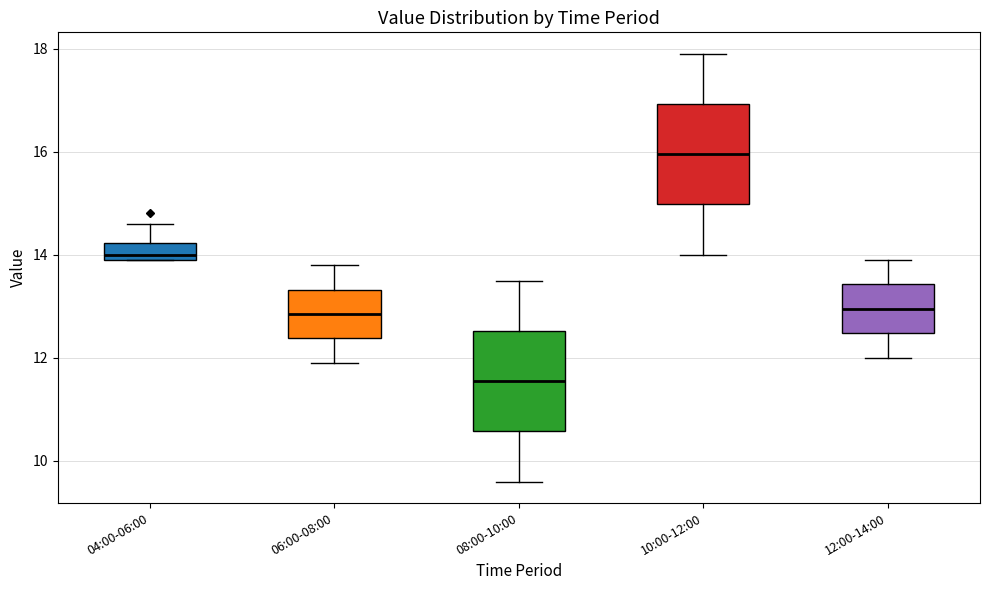

Reading left to right, read every box against the y-axis: the position of its median line, the range the box covers, and the ends of its whiskers. The values are not printed on the chart, so give them approximately, as read against the axis.

04:00-06:00: median 14.0 (just above the box's lower edge), box 14.0 to 14.2, whiskers 14.0 to 14.6
06:00-08:00: median 12.8, box 12.4 to 13.4, whiskers 12.0 to 13.8
08:00-10:00: median 11.6, box 10.6 to 12.6, whiskers 9.6 to 13.6
10:00-12:00: median 16.0, box 15.0 to 17.0, whiskers 14.0 to 18.0
12:00-14:00: median 13.0, box 12.4 to 13.4, whiskers 12.0 to 14.0